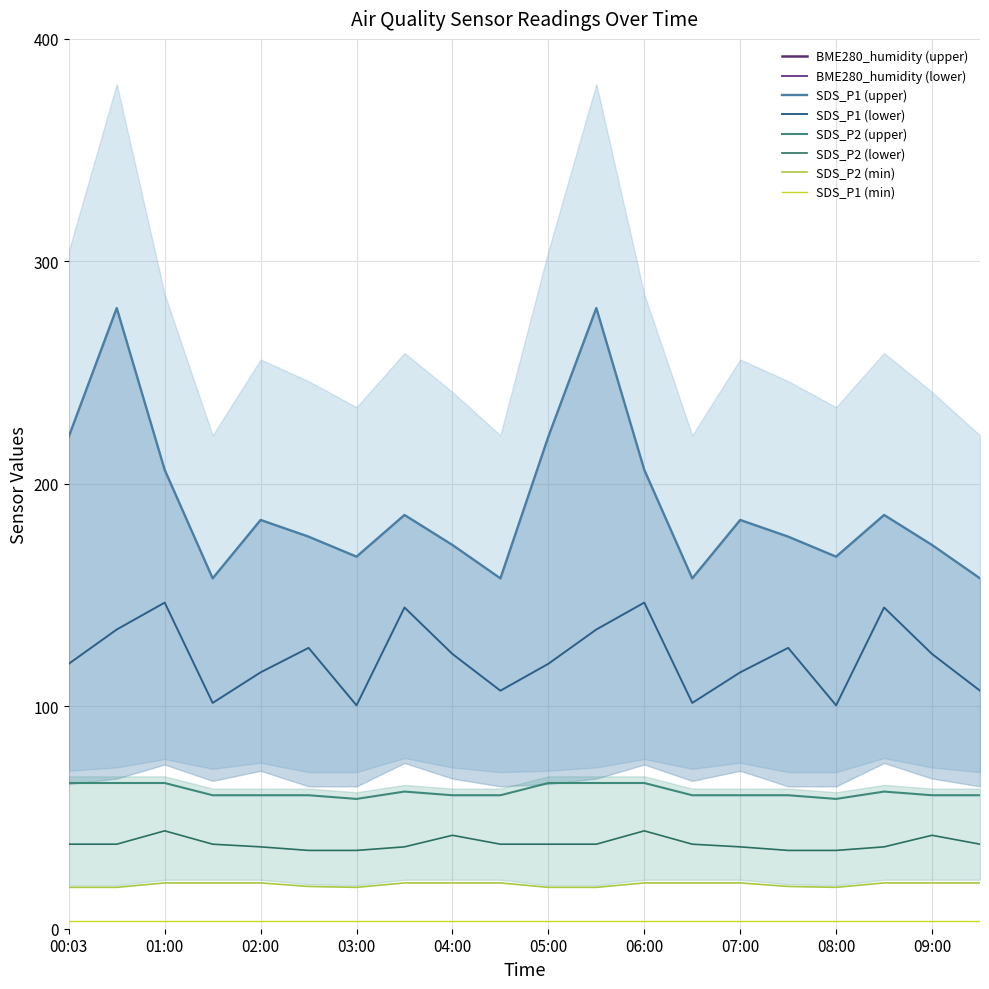

What position from the left is 05:30?

12